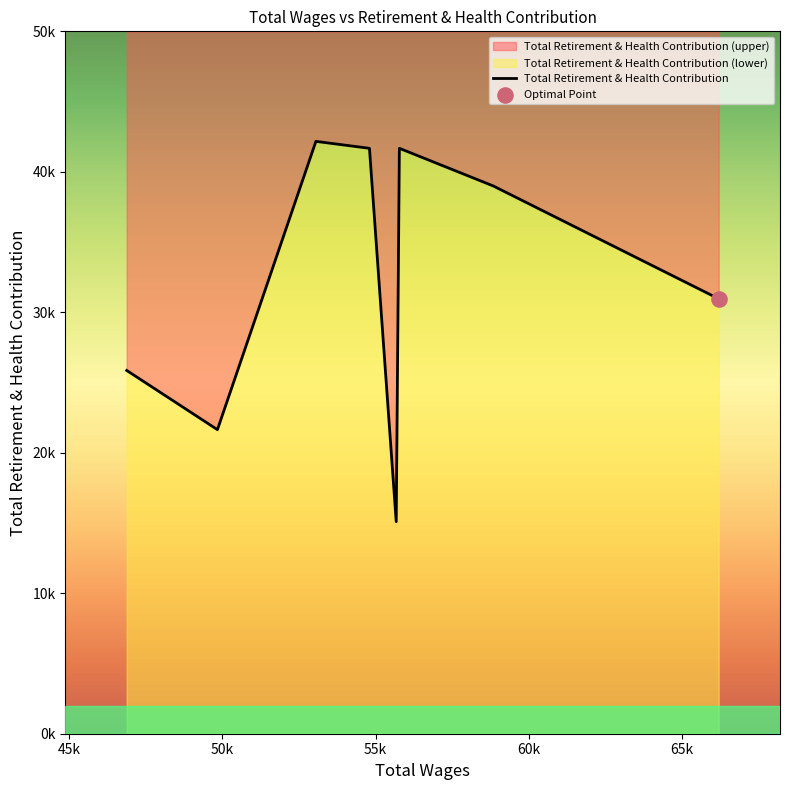

What is the change in value from 55775.0 to 49839.0?

-20028